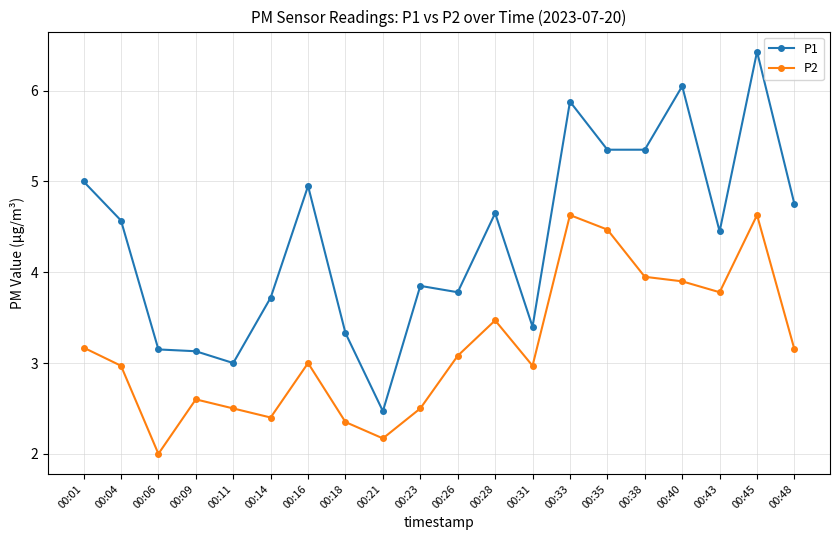

At which category is the sum across all series the highest?

00:45